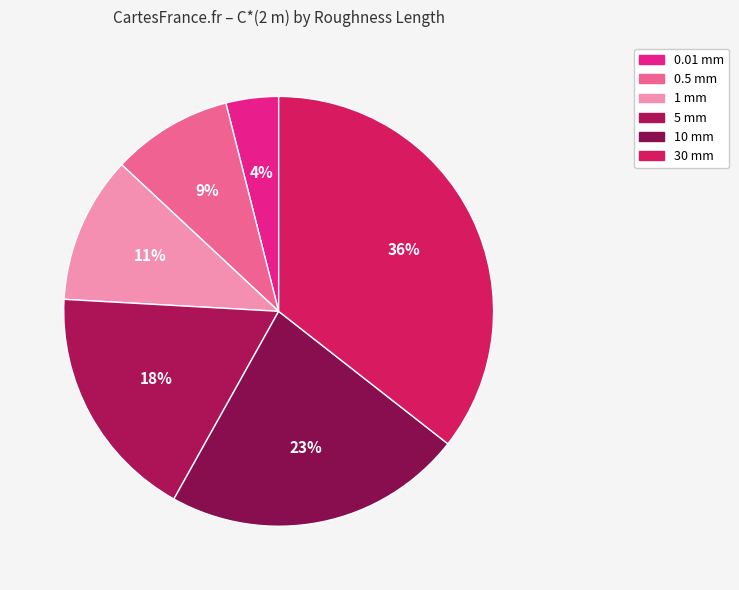

True or false: 10 mm accounts for 35% of the total.

False